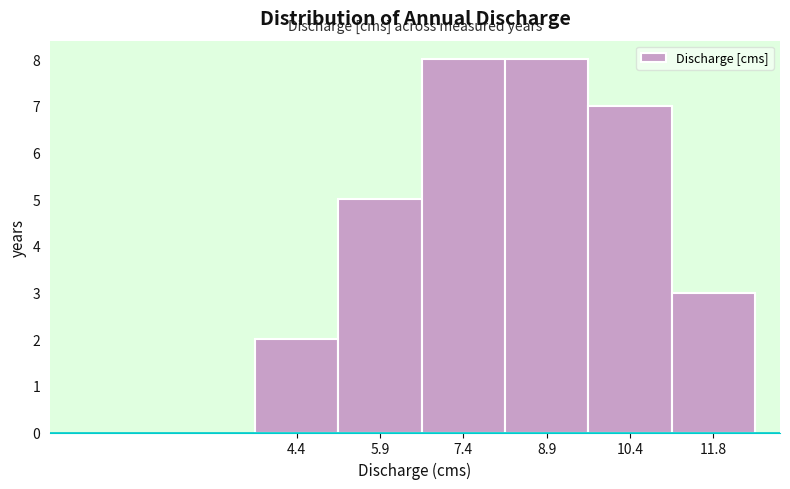

Reading left to right, transcribe this chart: for each bar, give the range it covers on the x-axis and its height. Neither the bar edges nor the heights are printed on the chart, so give them approximately, as read against the axes.

3.6 to 5.2: 2
5.2 to 6.6: 5
6.6 to 8.2: 8
8.2 to 9.6: 8
9.6 to 11.2: 7
11.2 to 12.6: 3